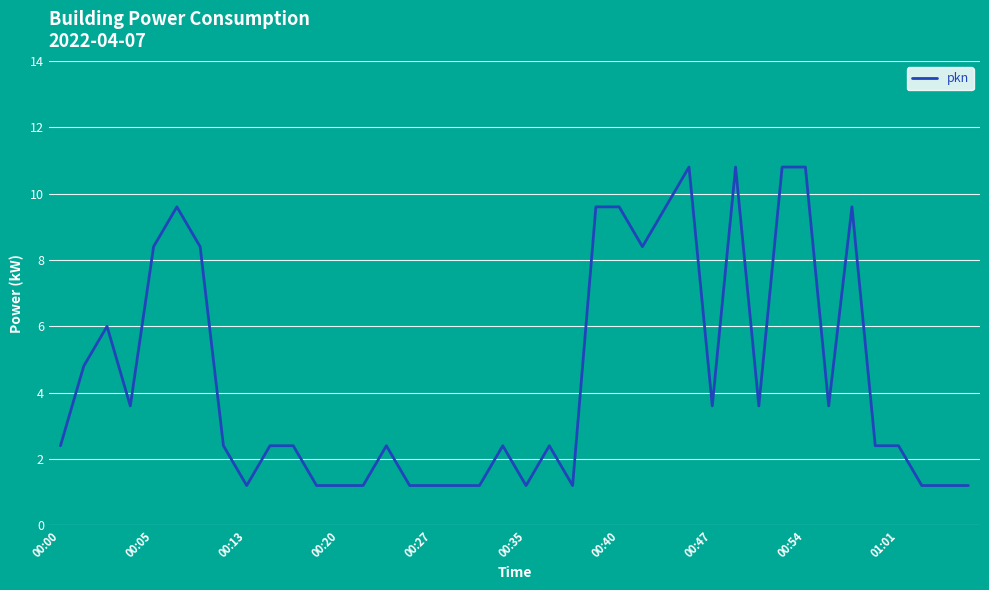

Reading left to right, list all the values displayed in this chart.

2.4	4.8	6.0	3.6	8.4	9.6	8.4	2.4	1.2	2.4	2.4	1.2	1.2	1.2	2.4	1.2	1.2	1.2	1.2	2.4	1.2	2.4	1.2	9.6	9.6	8.4	9.6	10.8	3.6	10.8	3.6	10.8	10.8	3.6	9.6	2.4	2.4	1.2	1.2	1.2